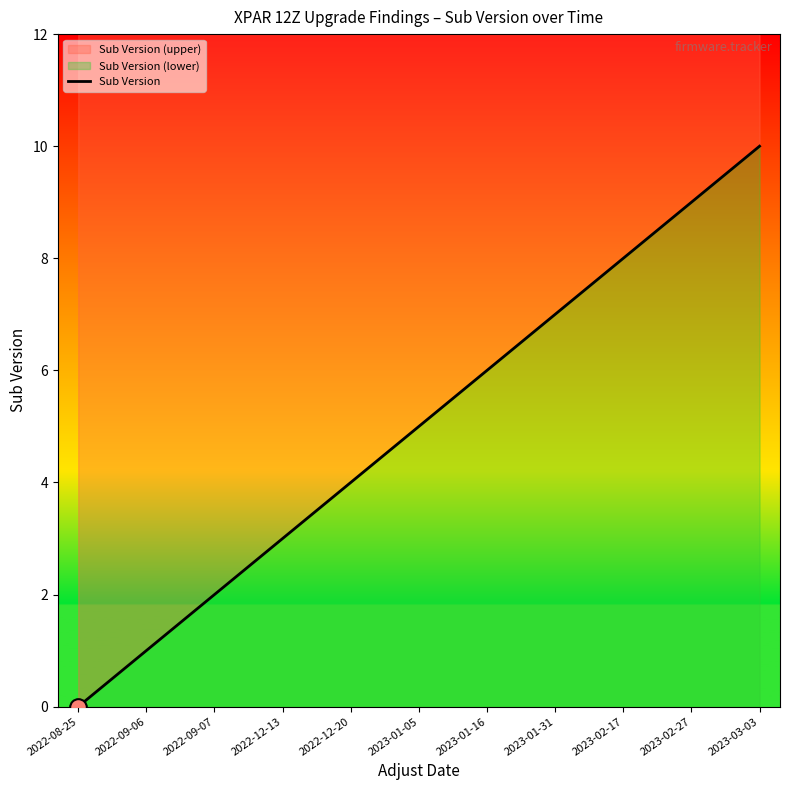

Rank the categories by value from lowest to highest.

2022-08-25, 2022-09-06, 2022-09-07, 2022-12-13, 2022-12-20, 2023-01-05, 2023-01-16, 2023-01-31, 2023-02-17, 2023-02-27, 2023-03-03